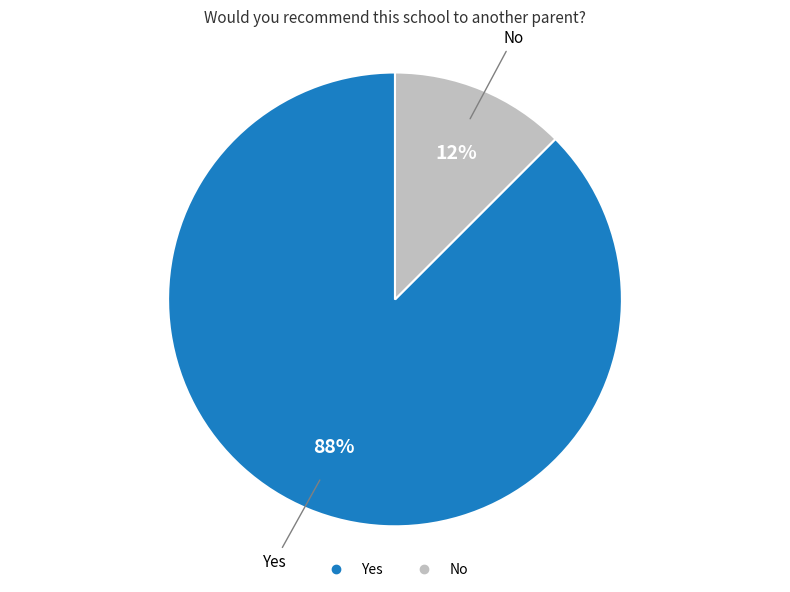

Combined, do Yes and No account for over 50%?

Yes